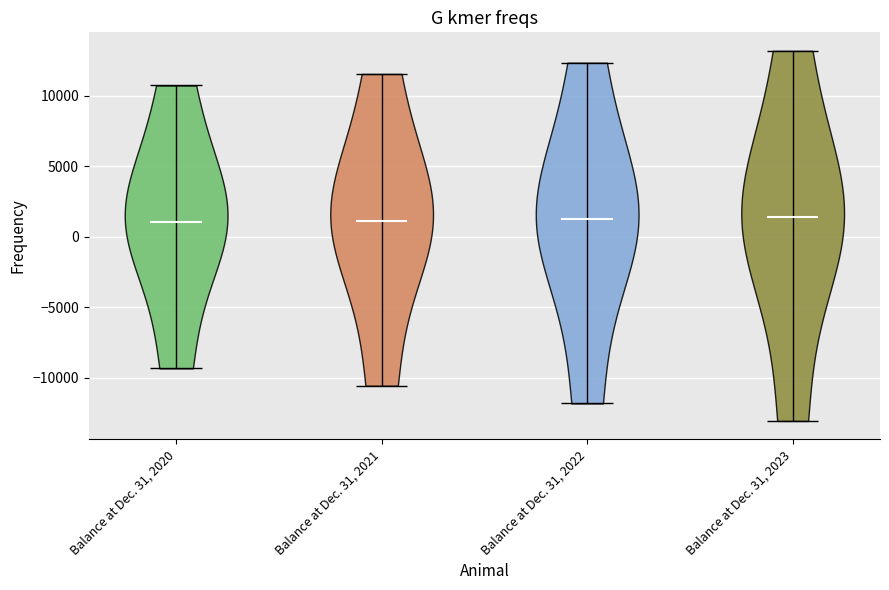

What is the highest point the violin for Balance at Dec. 31, 2021 reaches on the y-axis? The values are not printed on the chart, so give them approximately, as read against the axis.

11500